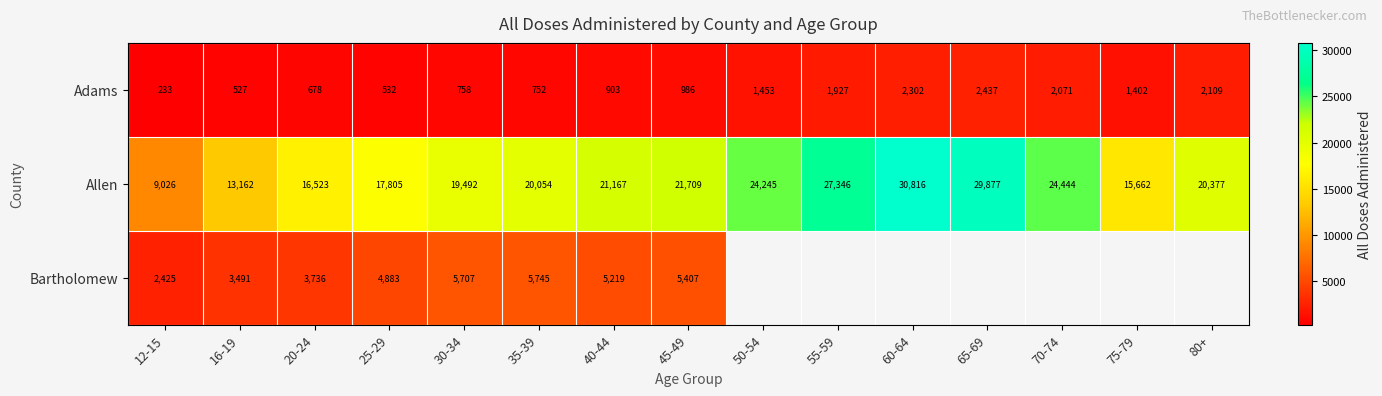

What is the difference between the highest and lowest values at 20-24?

15845